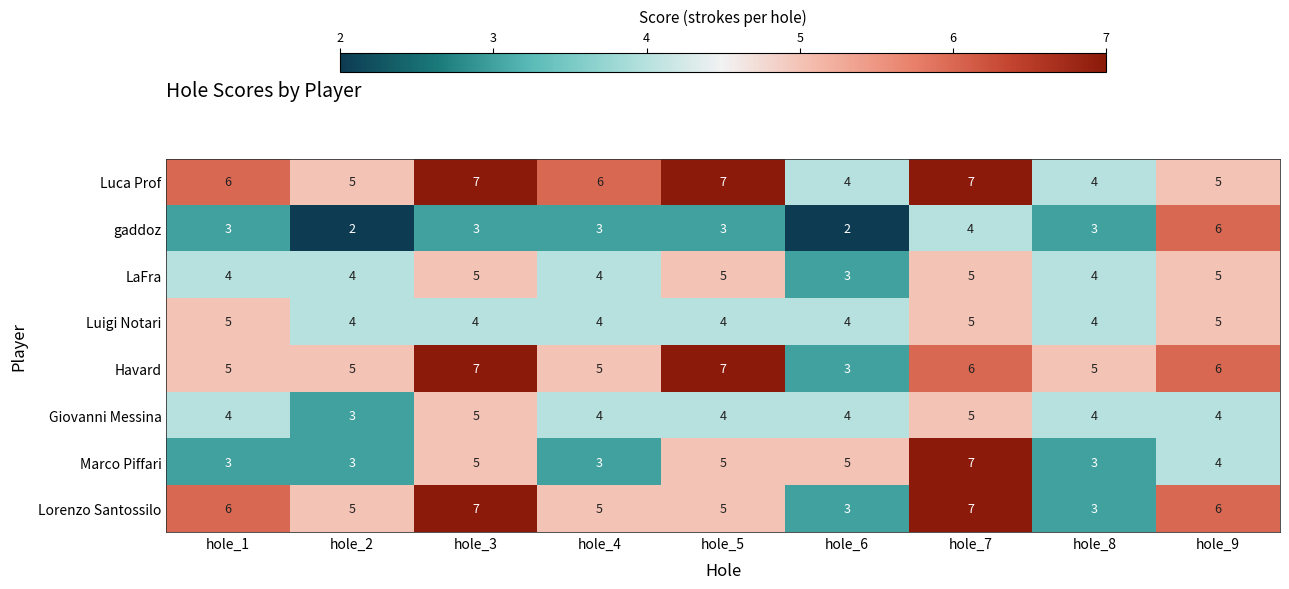

True or false: Luigi Notari has a value of 4 at hole_8.

True